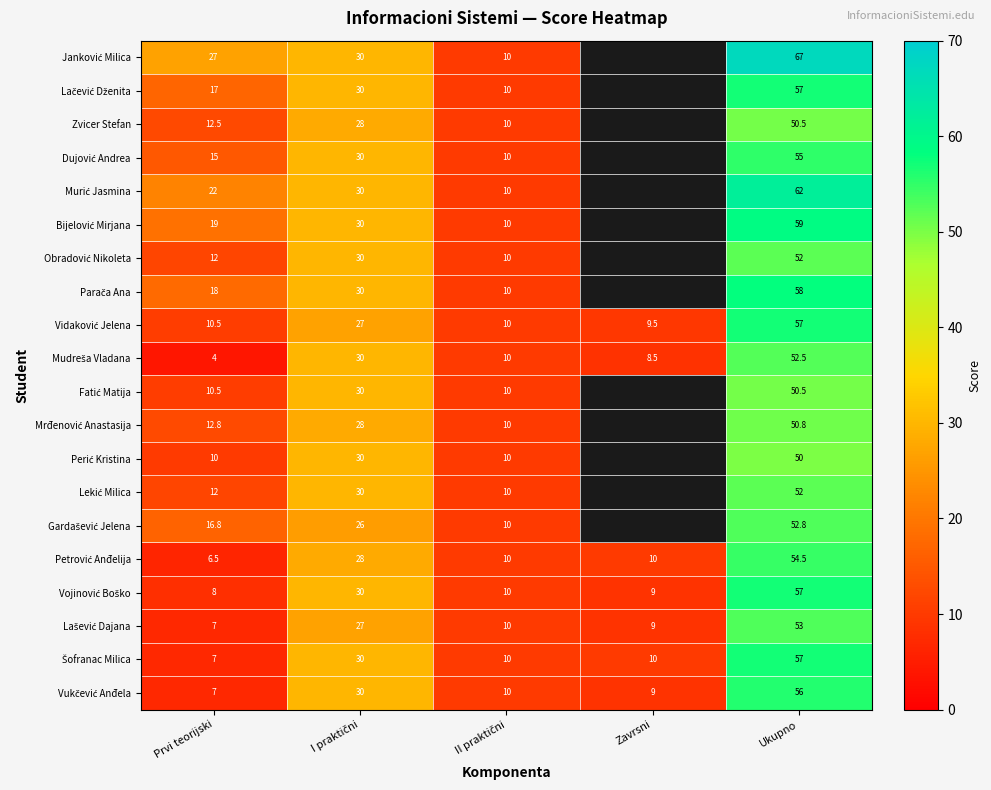

What is the total value across all series at Prvi teorijski?

254.6